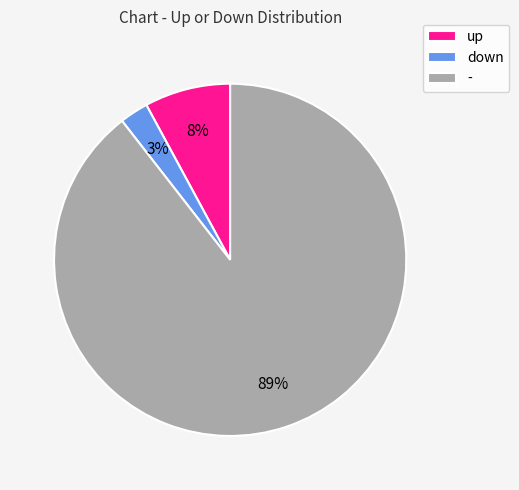

To the nearest percent, what percentage of the pie is down?

3%